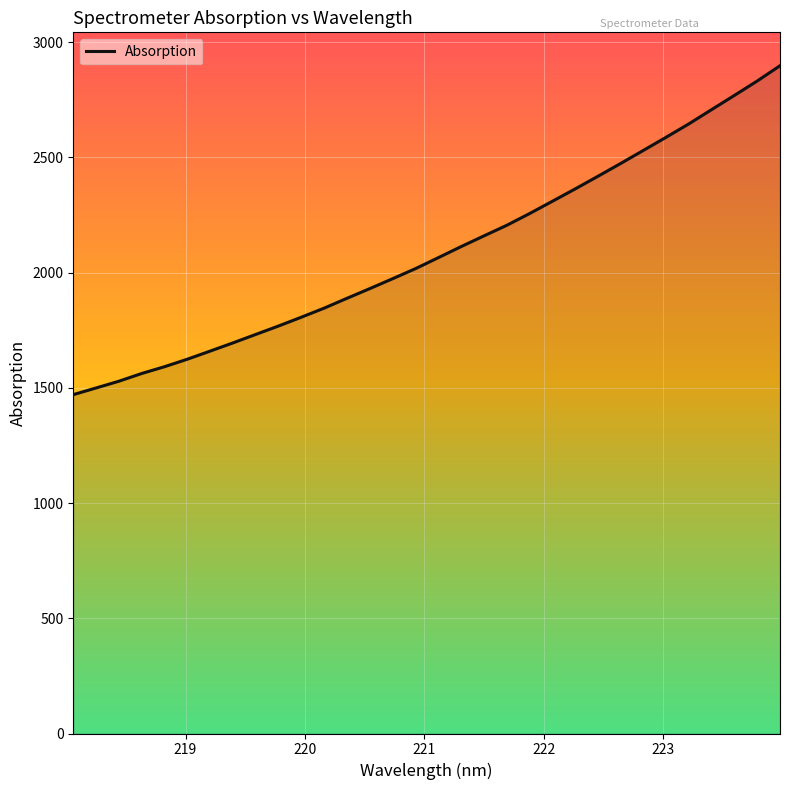

What is the difference between the maximum and minimum values?

1427.3